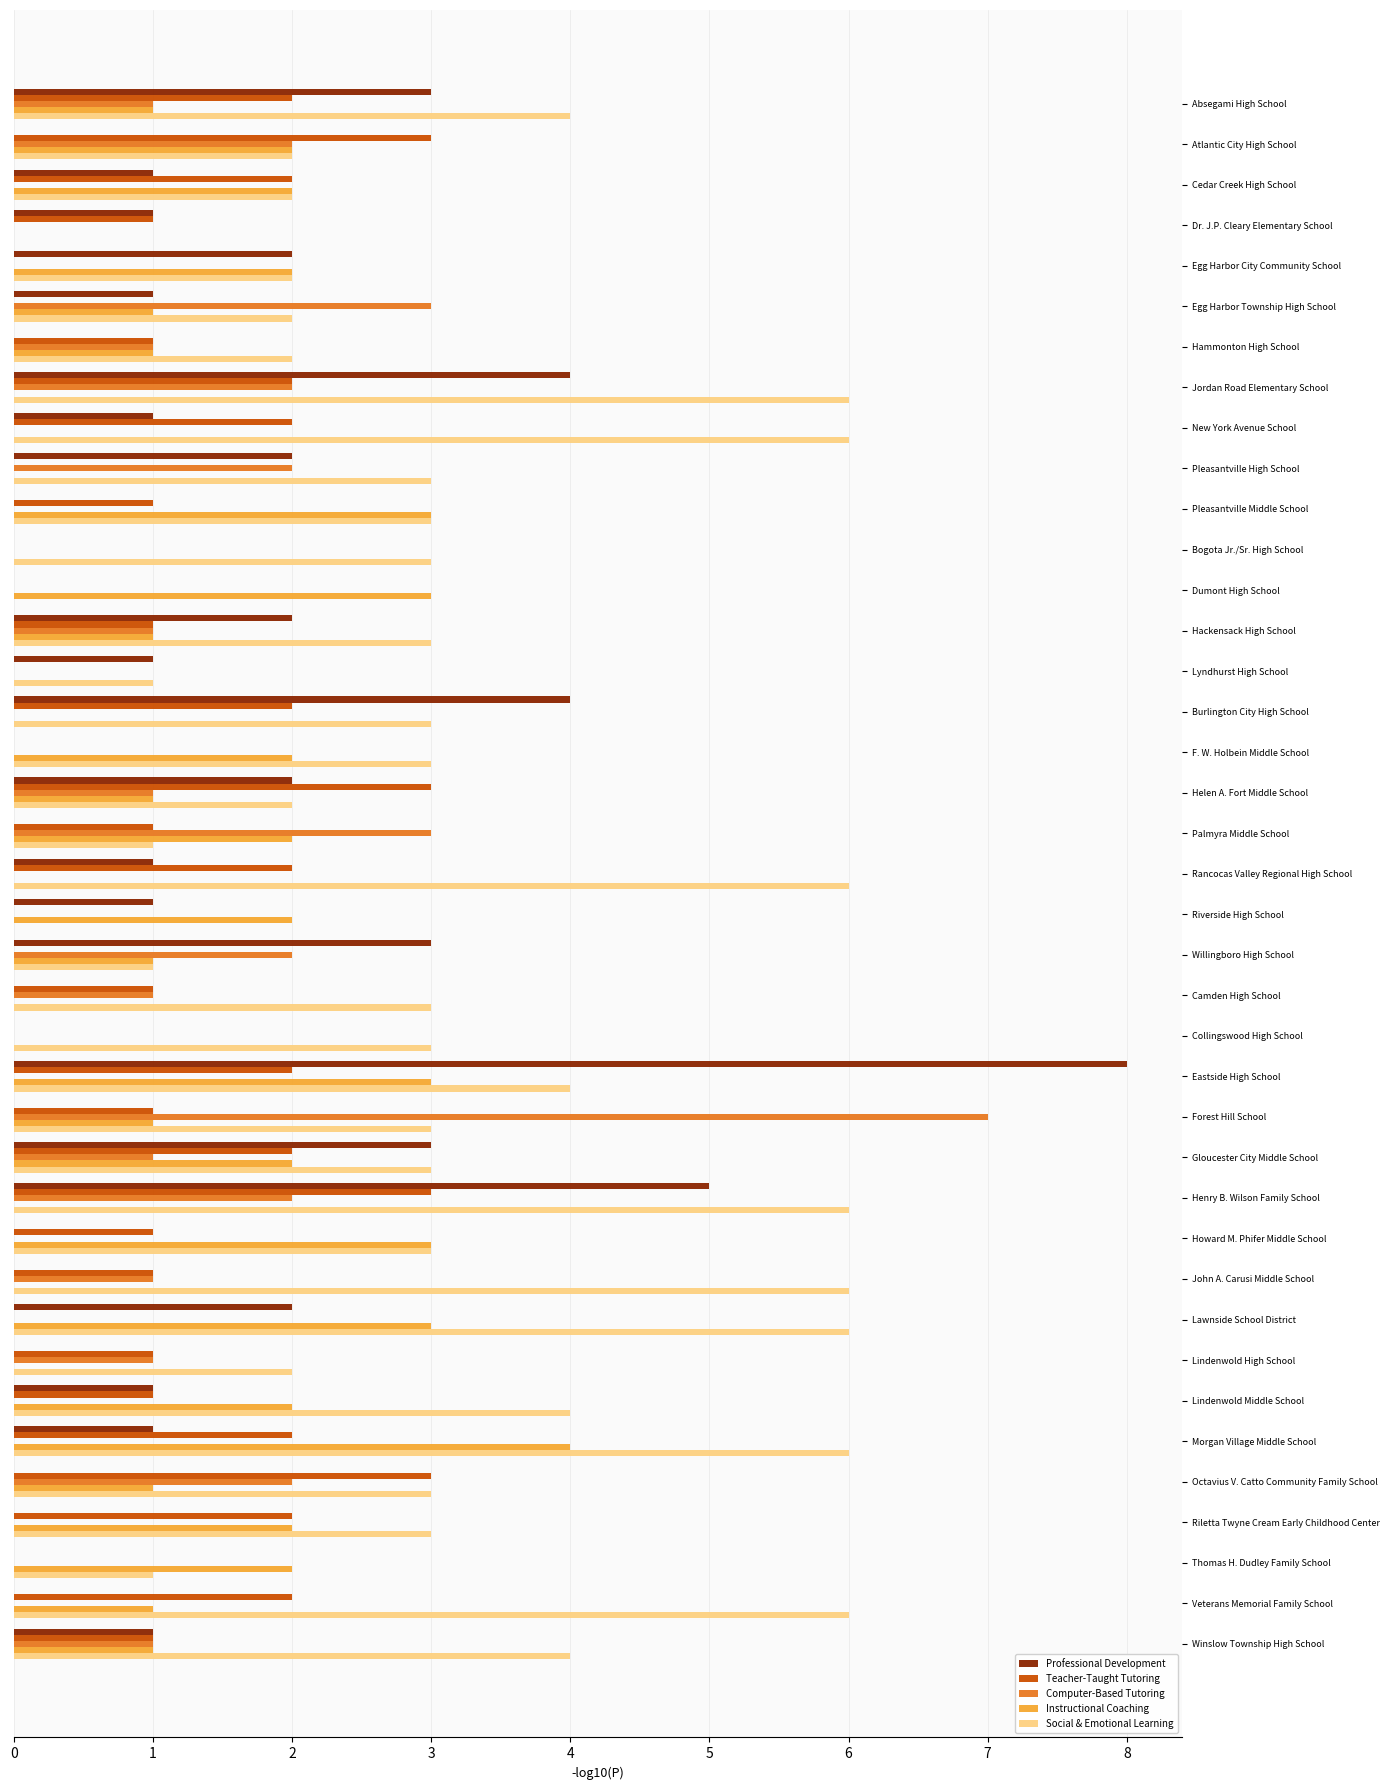

Read the Social & Emotional Learning value at Collingswood High School.

3